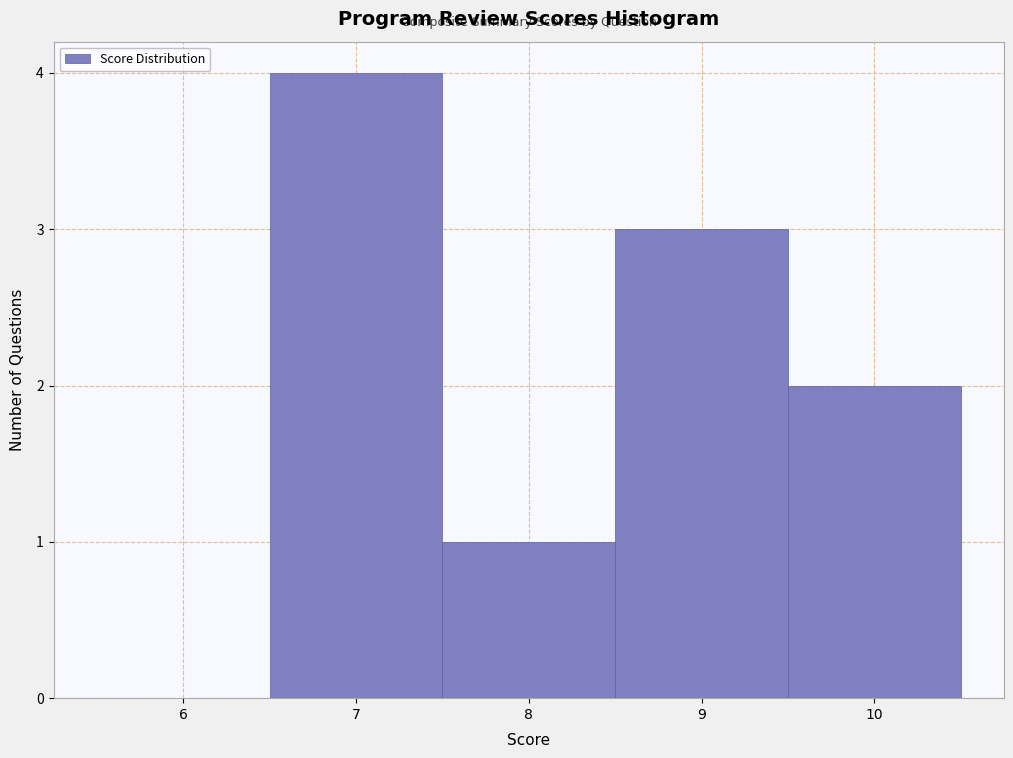

What is the height of the bar covering 7.5 to 8.5 on the x-axis? The values are not printed on the chart, so give them approximately, as read against the axis.

1